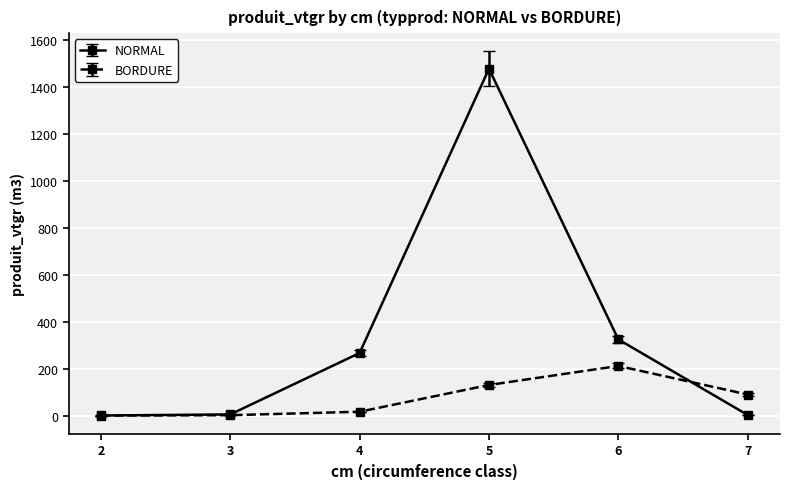

Is the value of BORDURE at 6 greater than the value of NORMAL at 6?

No